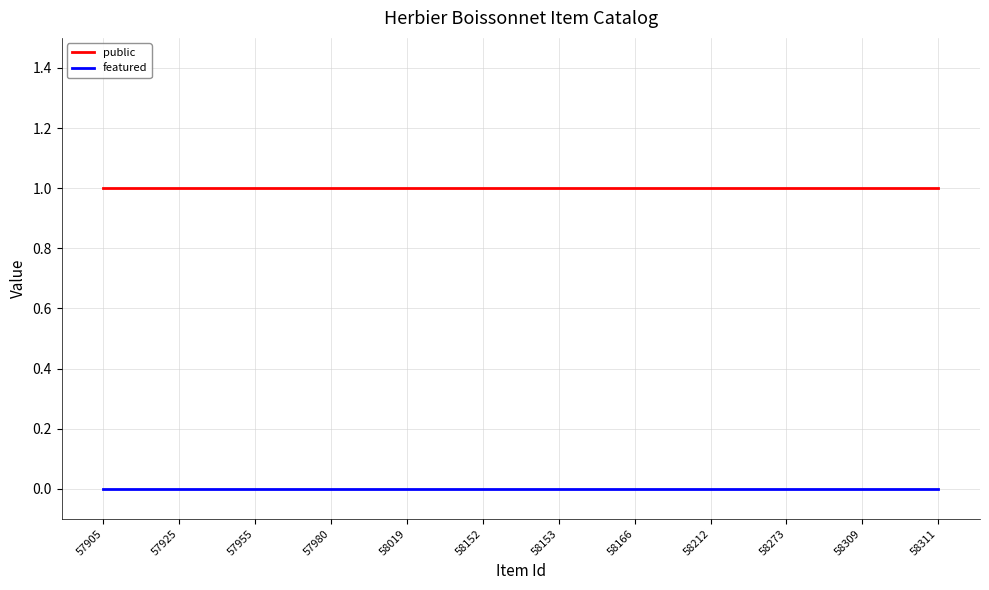

True or false: public and featured intersect in this chart.

False